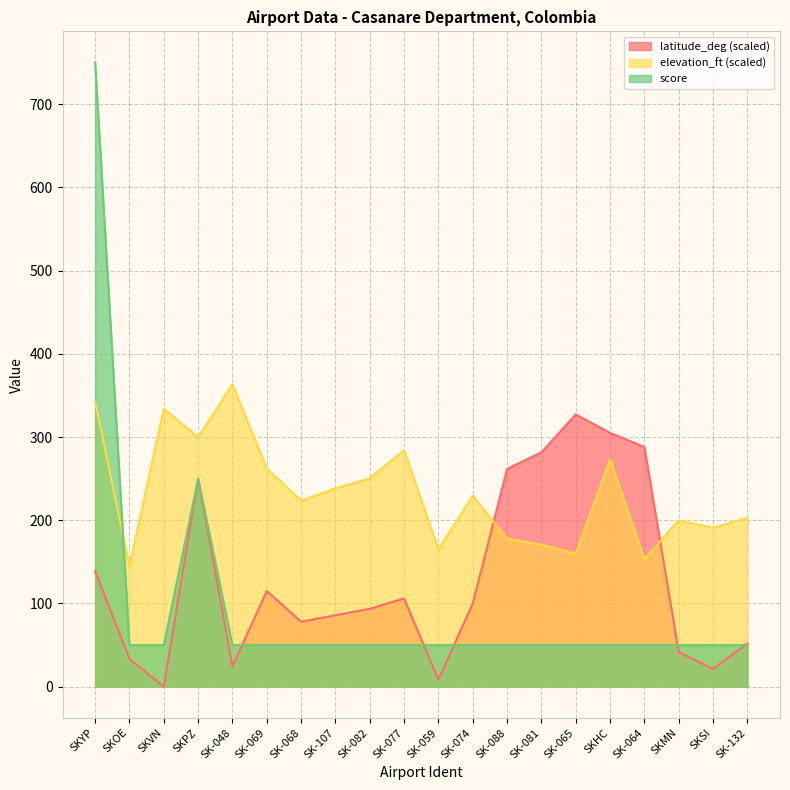

Reading left to right, list all the values displayed in this chart.

latitude_deg: SKYP=138.9	SKOE=33.5	SKVN=0.0	SKPZ=250.3	SK-048=24.5	SK-069=115.0	SK-068=78.2	SK-107=85.9	SK-082=93.6	SK-077=106.1	SK-059=8.4	SK-074=99.9	SK-088=261.7	SK-081=281.7	SK-065=327.3	SKHC=305.1	SK-064=288.0	SKMN=41.7	SKSI=21.5	SK-132=52.0
elevation_ft: SKYP=342.7	SKOE=144.7	SKVN=334.0	SKPZ=300.0	SK-048=363.3	SK-069=262.3	SK-068=223.3	SK-107=238.3	SK-082=250.3	SK-077=284.3	SK-059=165.0	SK-074=229.3	SK-088=178.0	SK-081=170.7	SK-065=160.0	SKHC=273.3	SK-064=153.3	SKMN=200.0	SKSI=191.0	SK-132=202.7
score: SKYP=750.0	SKOE=50.0	SKVN=50.0	SKPZ=250.0	SK-048=50.0	SK-069=50.0	SK-068=50.0	SK-107=50.0	SK-082=50.0	SK-077=50.0	SK-059=50.0	SK-074=50.0	SK-088=50.0	SK-081=50.0	SK-065=50.0	SKHC=50.0	SK-064=50.0	SKMN=50.0	SKSI=50.0	SK-132=50.0